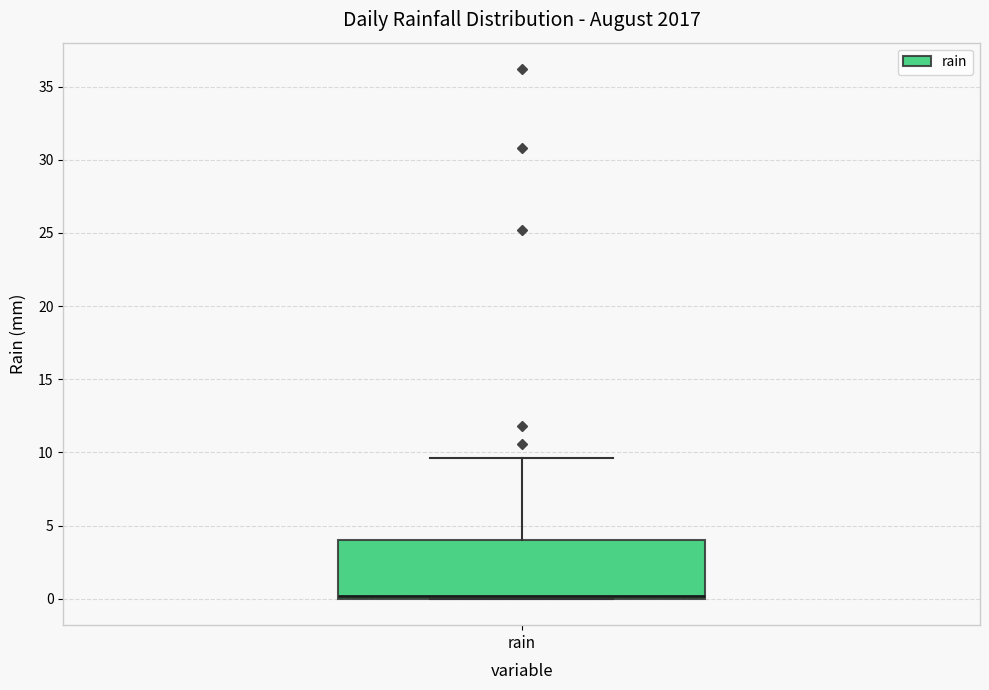

Where is the upper edge of the box for rain on the y-axis? The values are not printed on the chart, so give them approximately, as read against the axis.

4.0